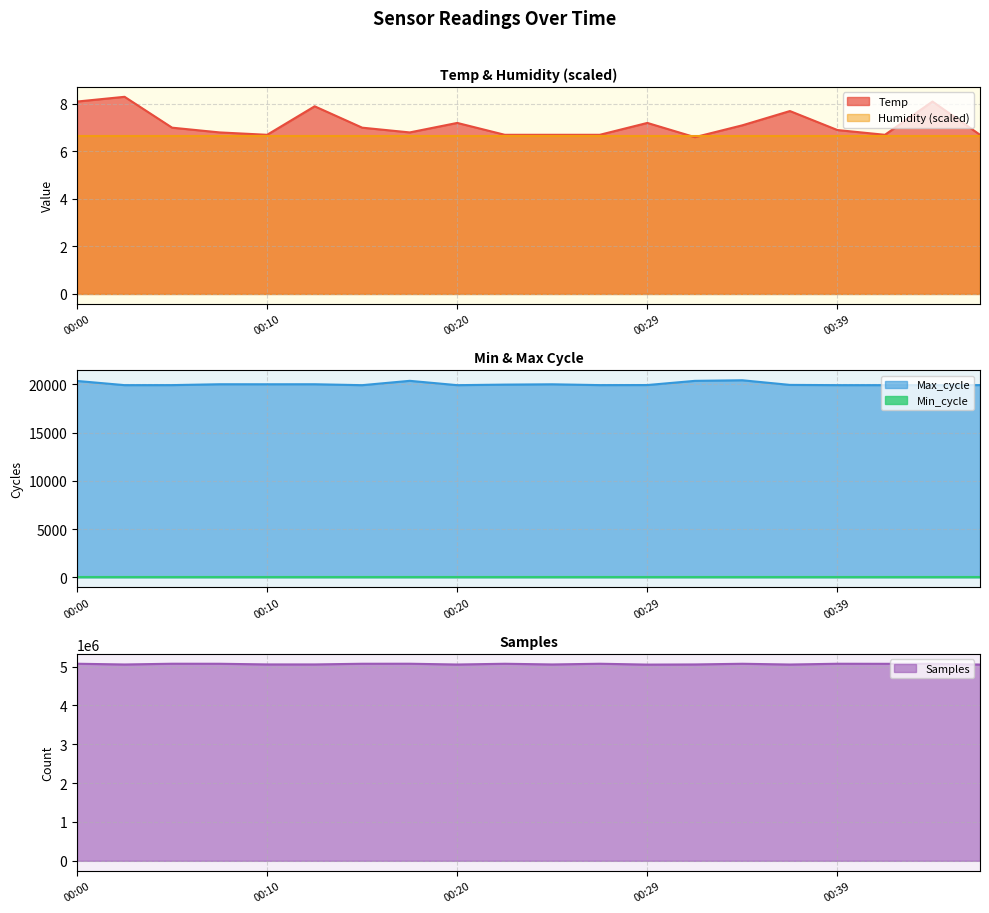

True or false: Temp and Max_cycle cross at least once.

False